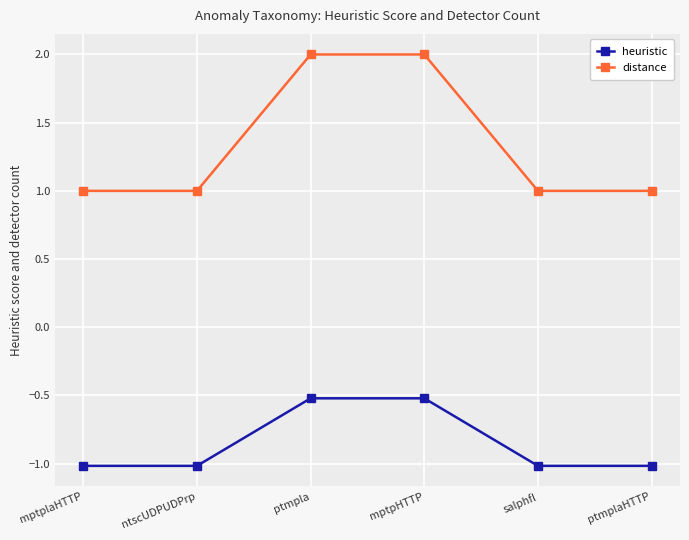

Reading left to right, transcribe all the data shown in this chart.

heuristic: -1.0	-1.0	-0.5	-0.5	-1.0	-1.0
distance: 1.0	1.0	2.0	2.0	1.0	1.0